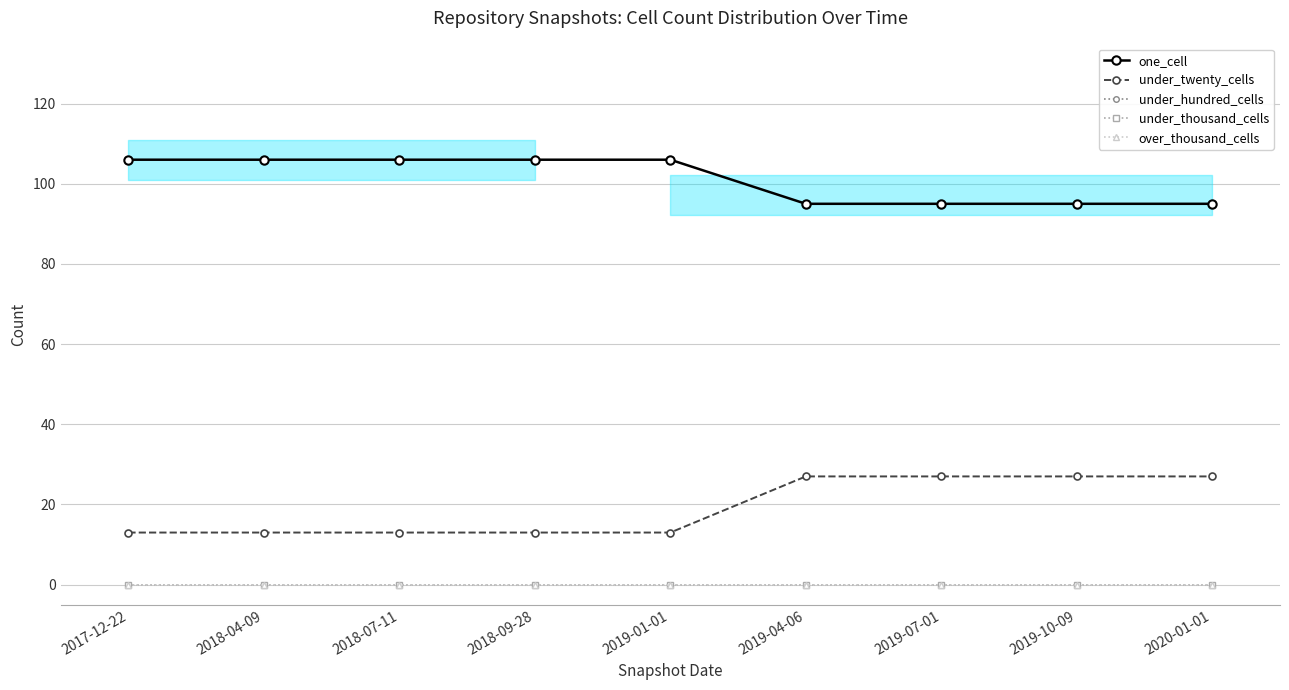

Which series has the widest spread of values?

under_twenty_cells